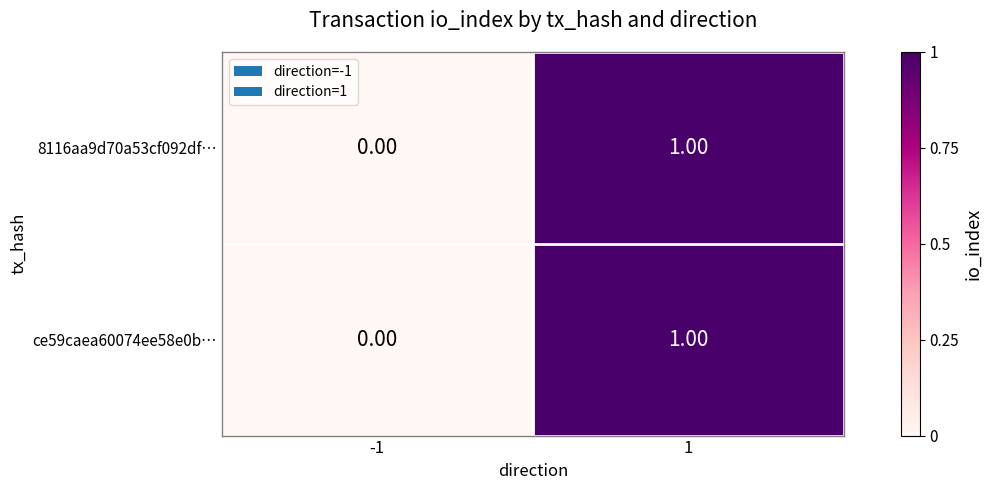

Rank the categories by ce59caea60074ee58e0b… value from lowest to highest.

-1, 1